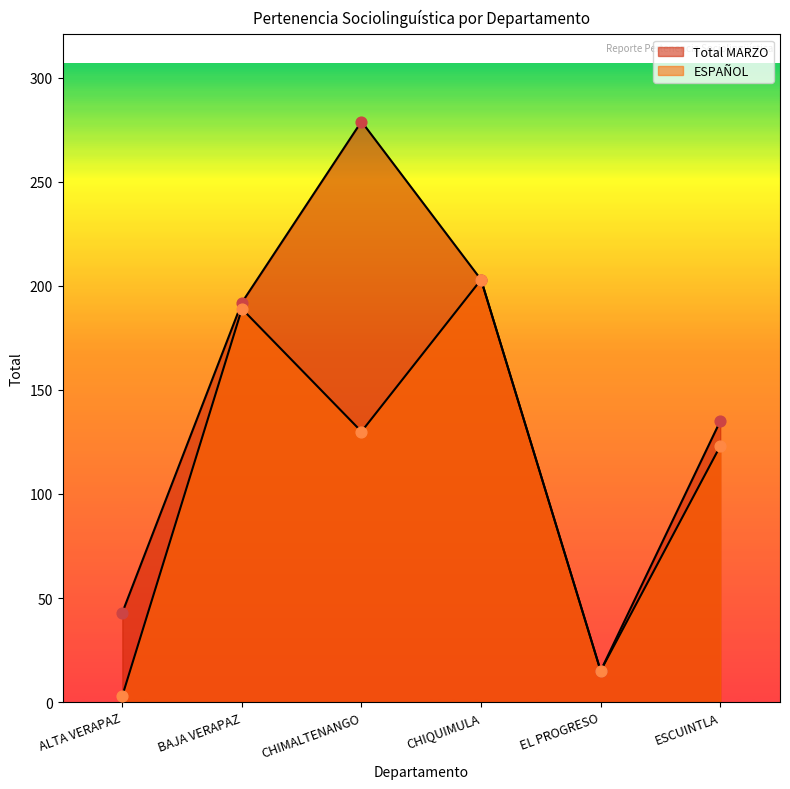

Is the value of ESPAÑOL at CHIMALTENANGO greater than the value of Total MARZO at ESCUINTLA?

No